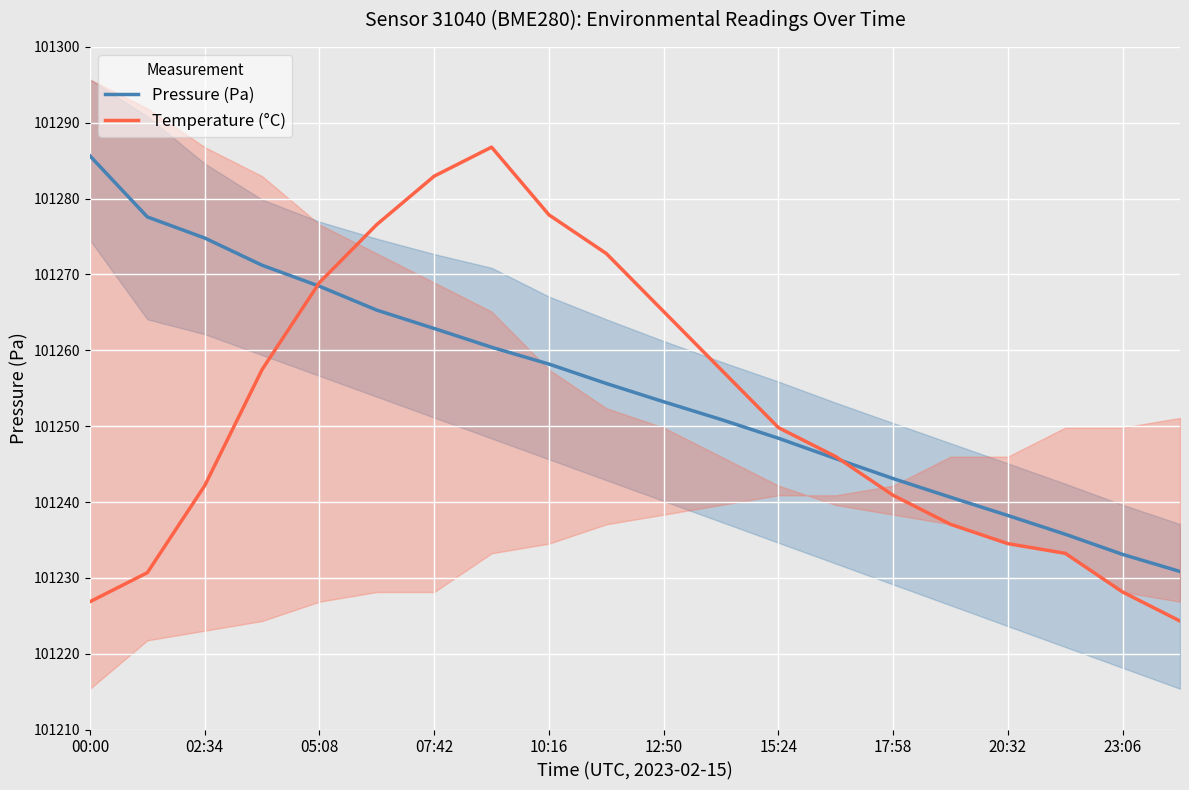

At how many categories does at least one series exceed 101226?

20